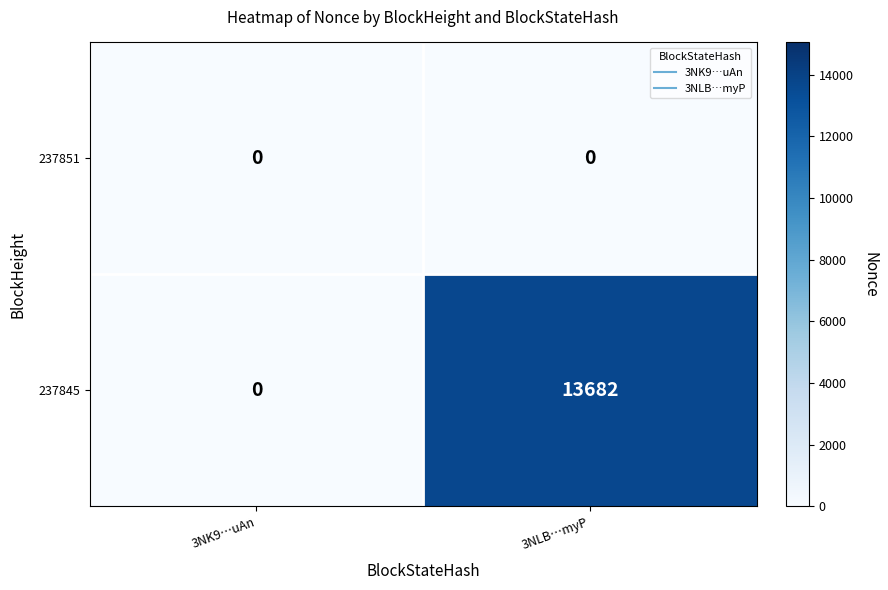

List the series in order of their overall mean, lowest first.

237851, 237845